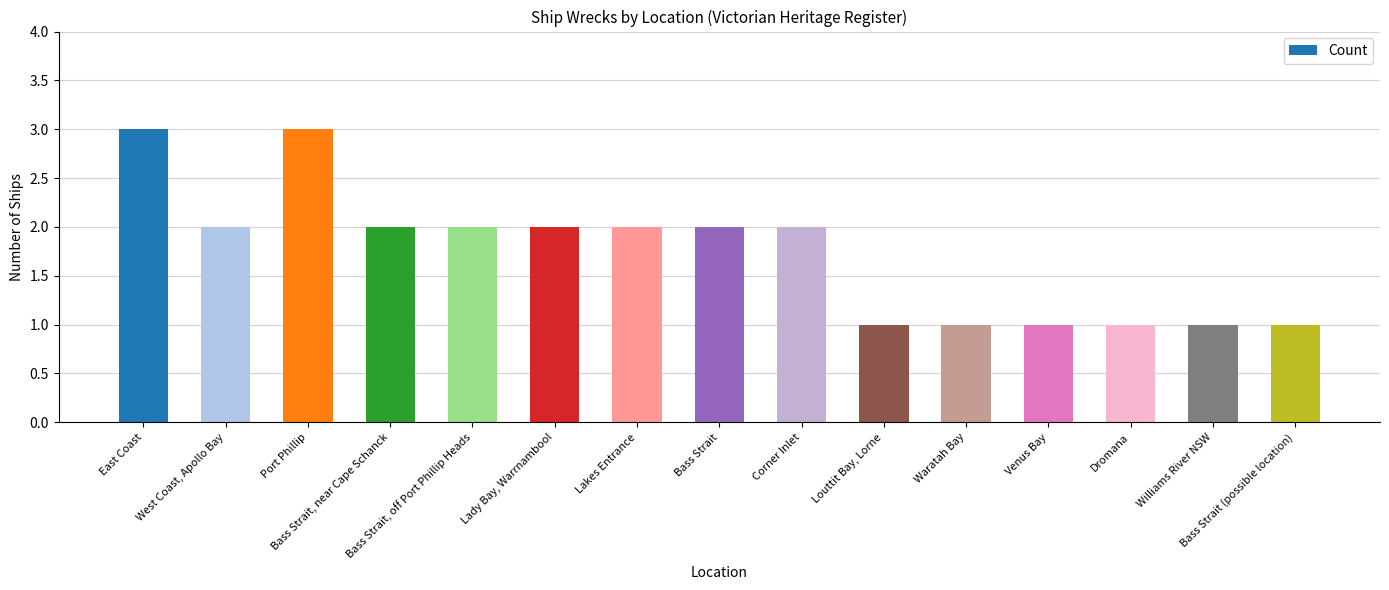

Reading left to right, what are all the values shown in this chart?

East Coast=3	West Coast, Apollo Bay=2	Port Phillip=3	Bass Strait, near Cape Schanck=2	Bass Strait, off Port Phillip Heads=2	Lady Bay, Warrnambool=2	Lakes Entrance=2	Bass Strait=2	Corner Inlet=2	Louttit Bay, Lorne=1	Waratah Bay=1	Venus Bay=1	Dromana=1	Williams River NSW=1	Bass Strait (possible location)=1